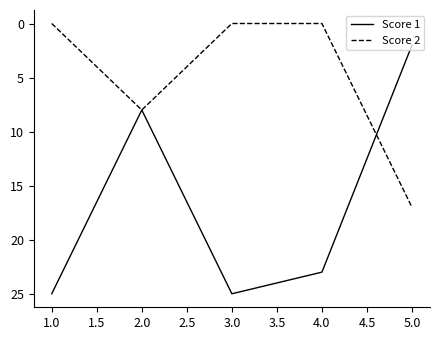

Rank the series by their average value, from lowest to highest.

Score 2, Score 1